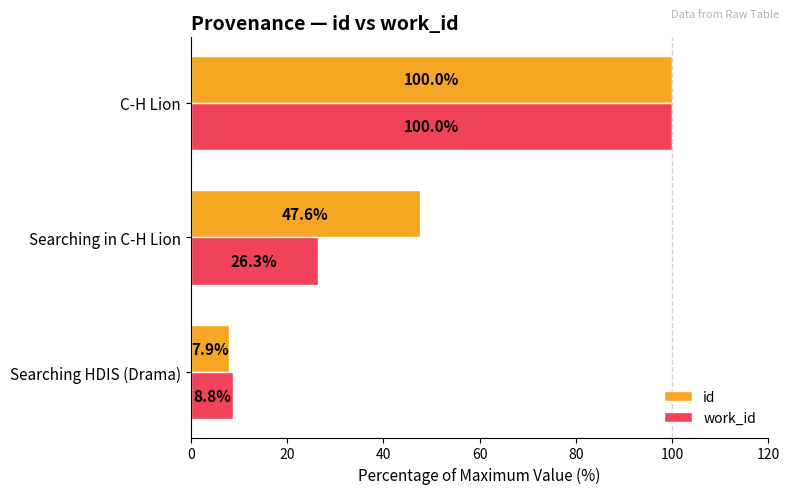

What are all the series names shown in the legend?

id, work_id